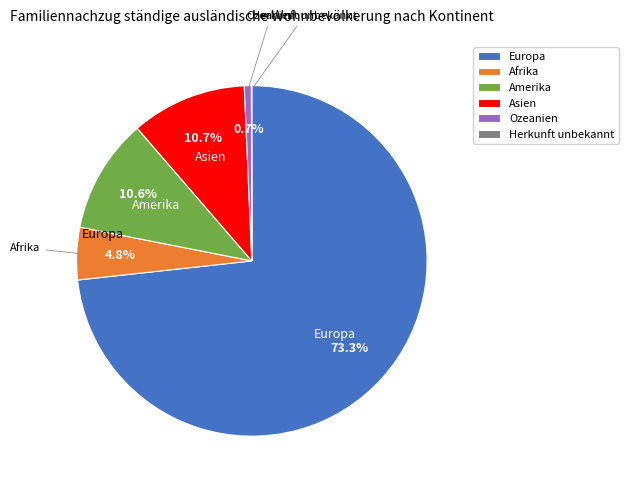

What percentage is the Amerika slice, to the nearest percent?

11%